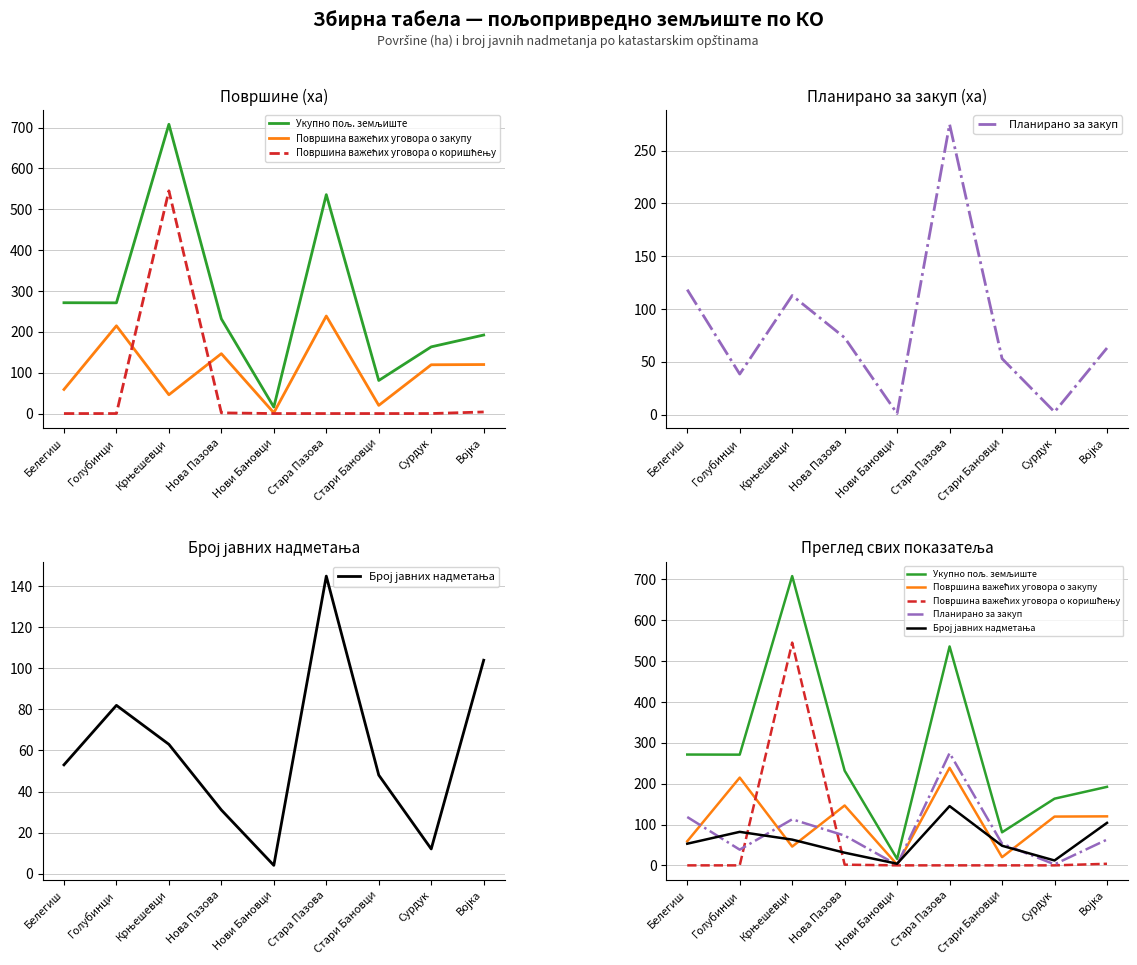

At how many categories does at least one series exceed 404?

2